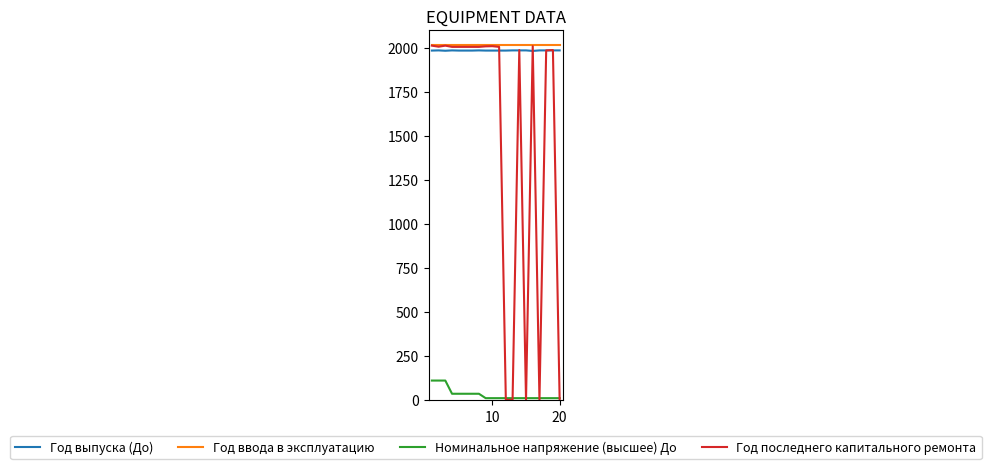

Which series has the largest range (max minus min)?

Год последнего капитального ремонта